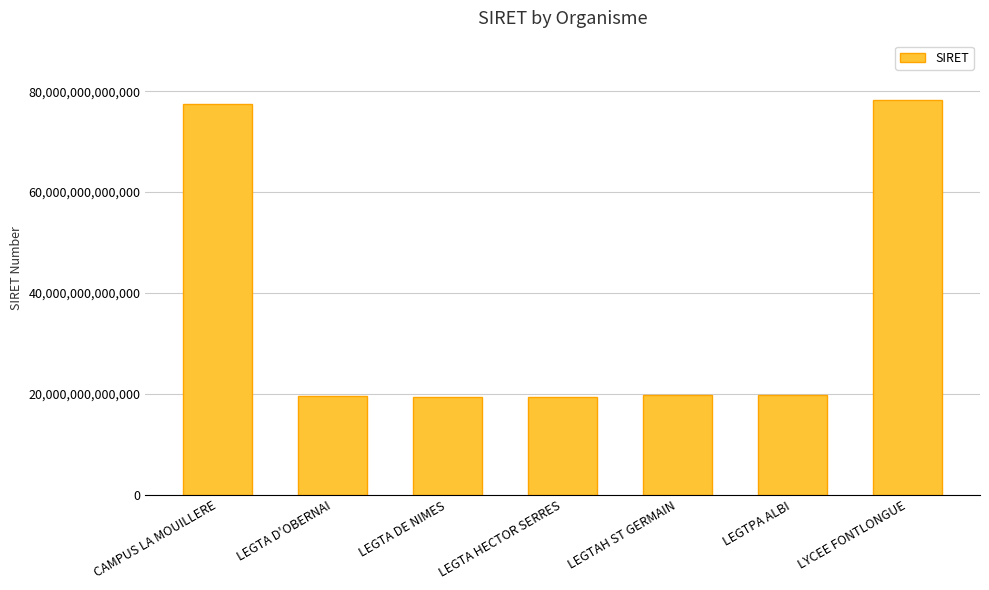

Is it true that the value at LYCEE FONTLONGUE is 52591973739328?

False